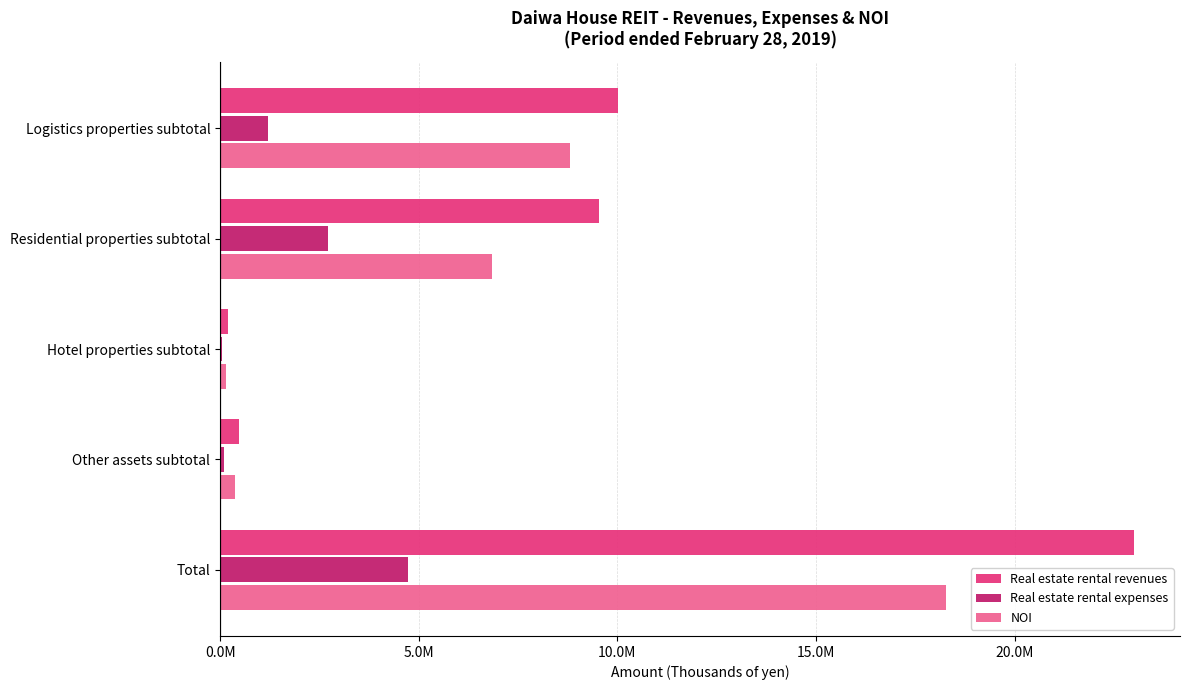

How many data points in Real estate rental revenues are above 9544130?

2